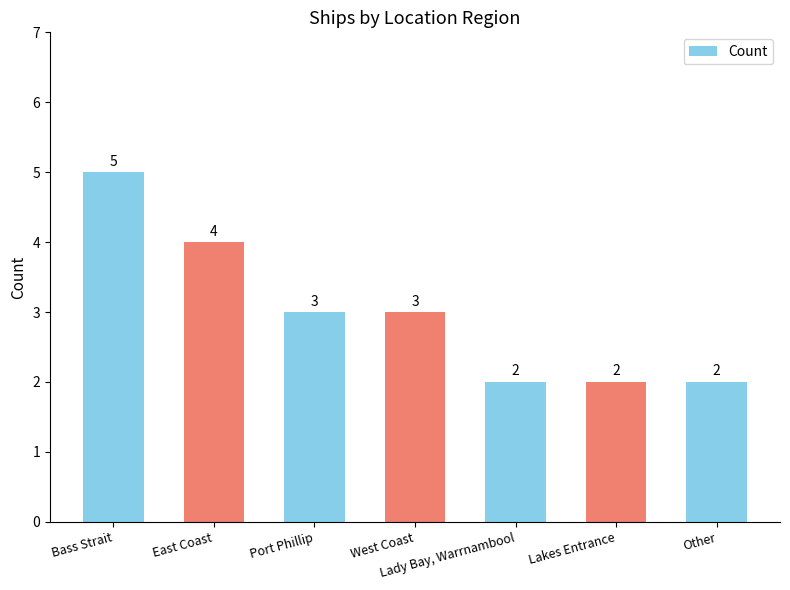

Reading left to right, list all the values displayed in this chart.

5	4	3	3	2	2	2